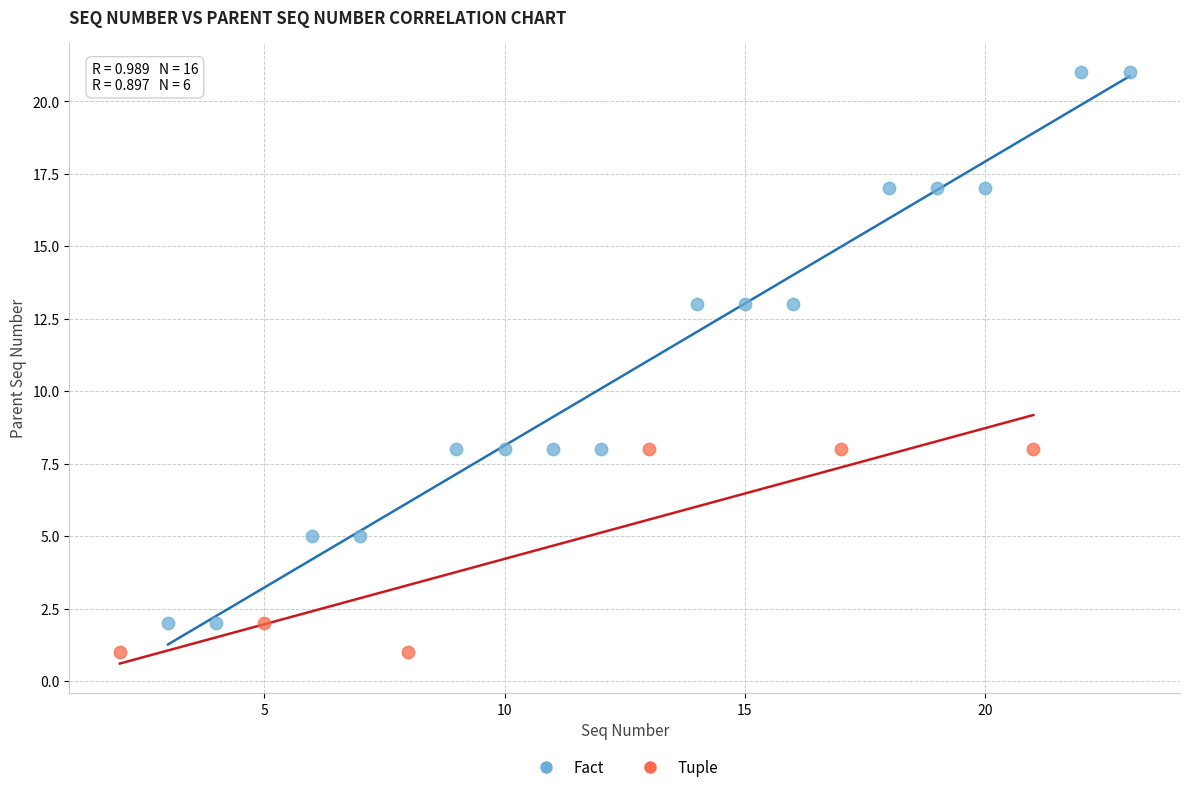

Which series contains the lowest Y value?

Tuple